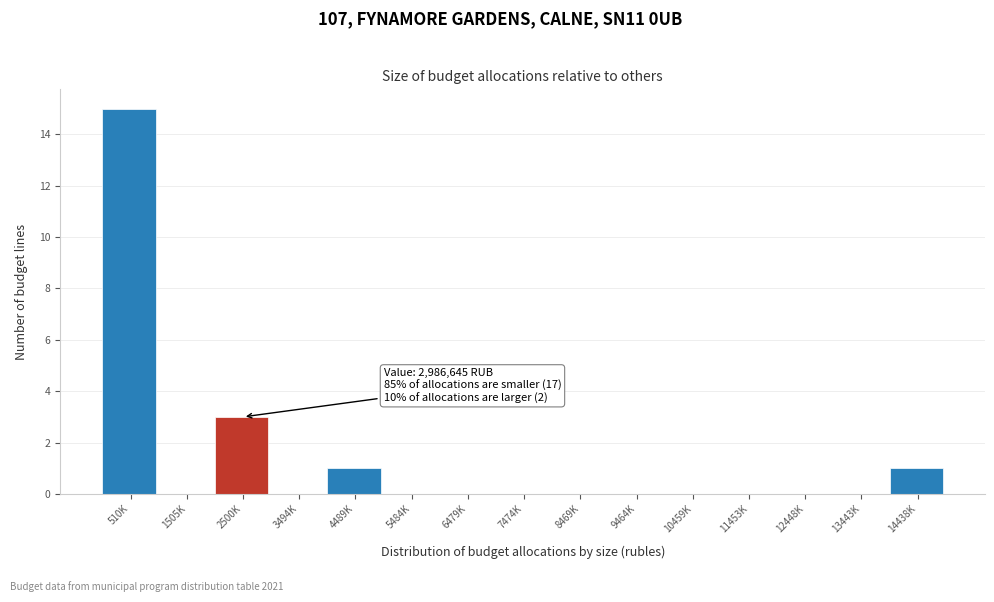

Reading right to left, transcribe all the data shown in this chart.

14438K=1	13443K=0	12448K=0	11453K=0	10459K=0	9464K=0	8469K=0	7474K=0	6479K=0	5484K=0	4489K=1	3494K=0	2500K=3	1505K=0	510K=15